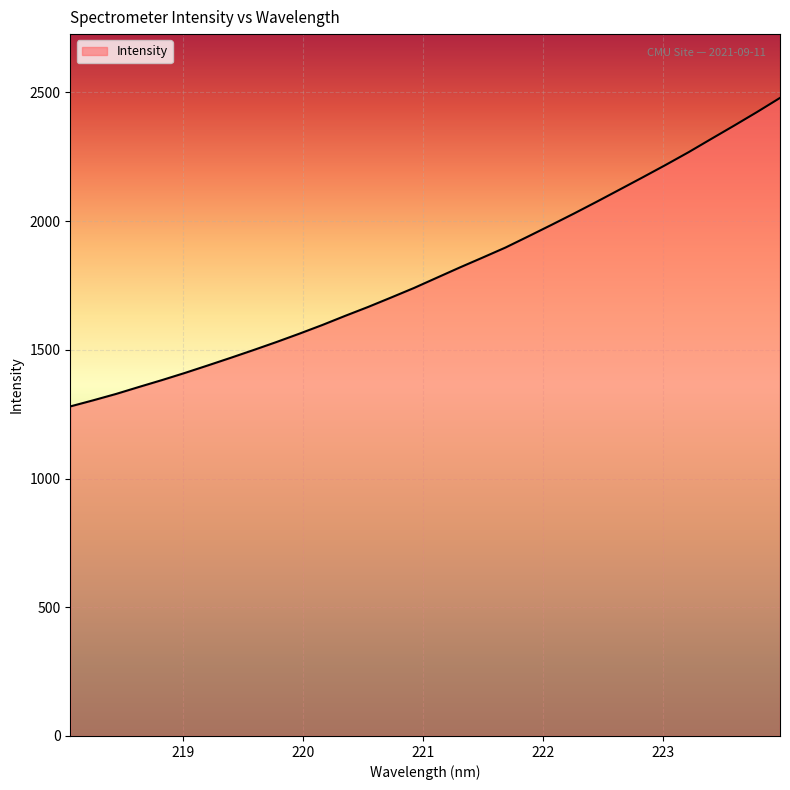

How many lines are shown in the chart?

1